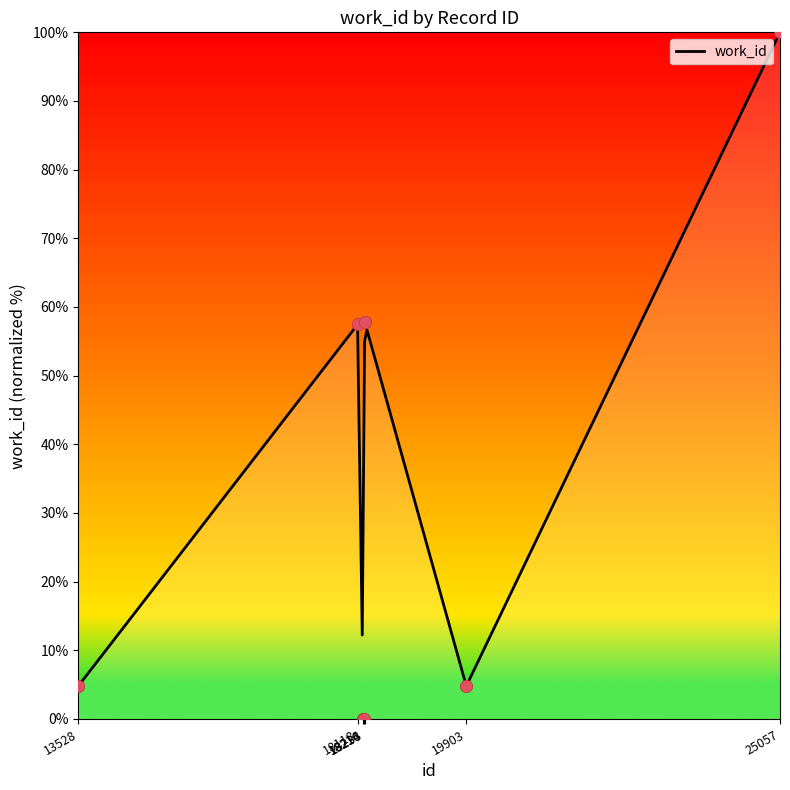

What is the change in value from 19903 to 25057?

+95.2